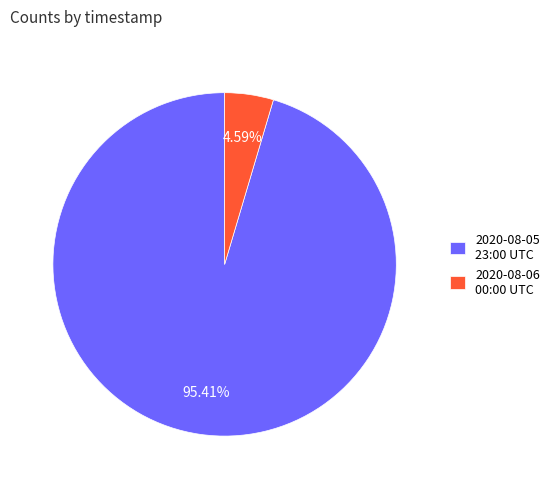

Combined, do 2020-08-05 23:00 UTC and 2020-08-06 00:00 UTC account for over 50%?

Yes